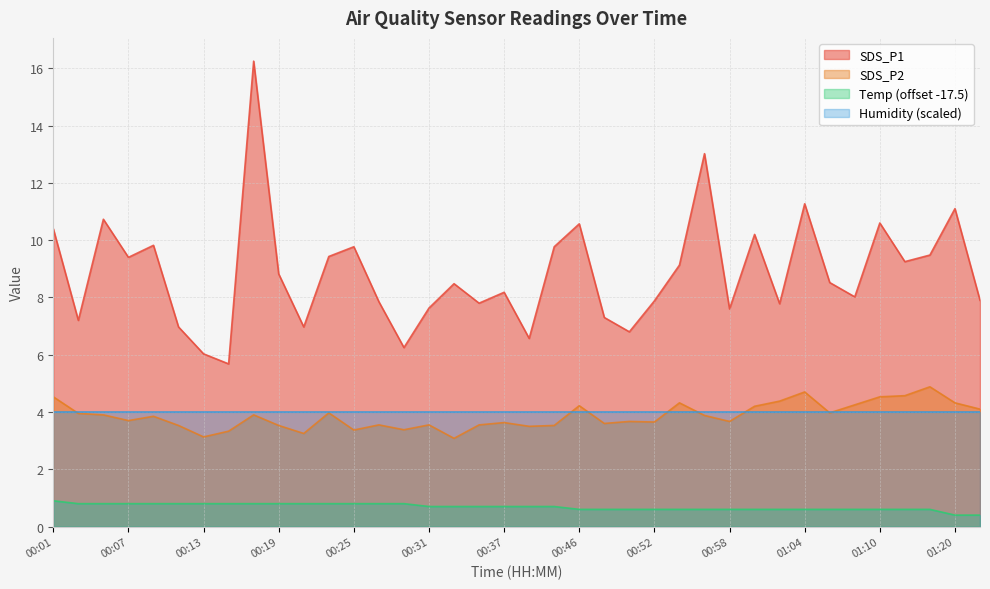

True or false: Temp and SDS_P2 cross at least once.

False